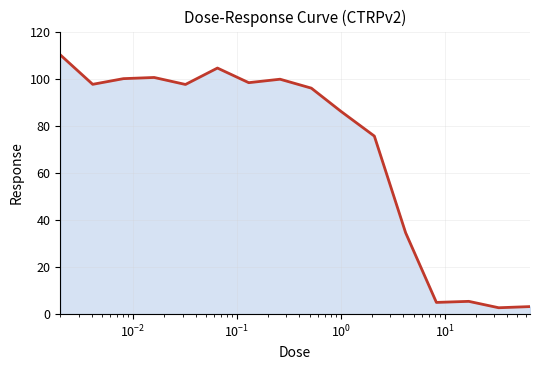

What is the difference between the maximum and minimum values?

107.4